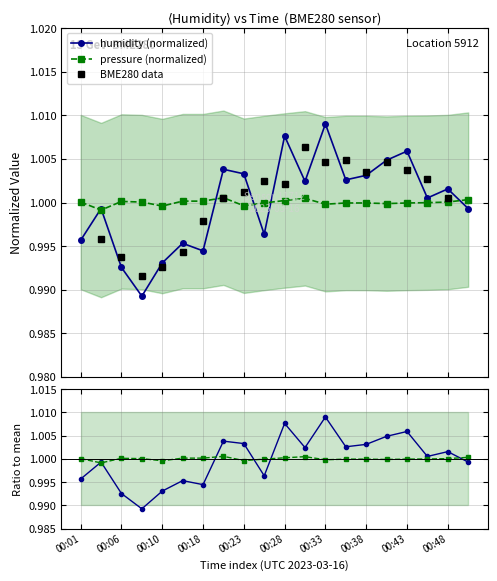

How many data points in BME280 data are above 1?

12